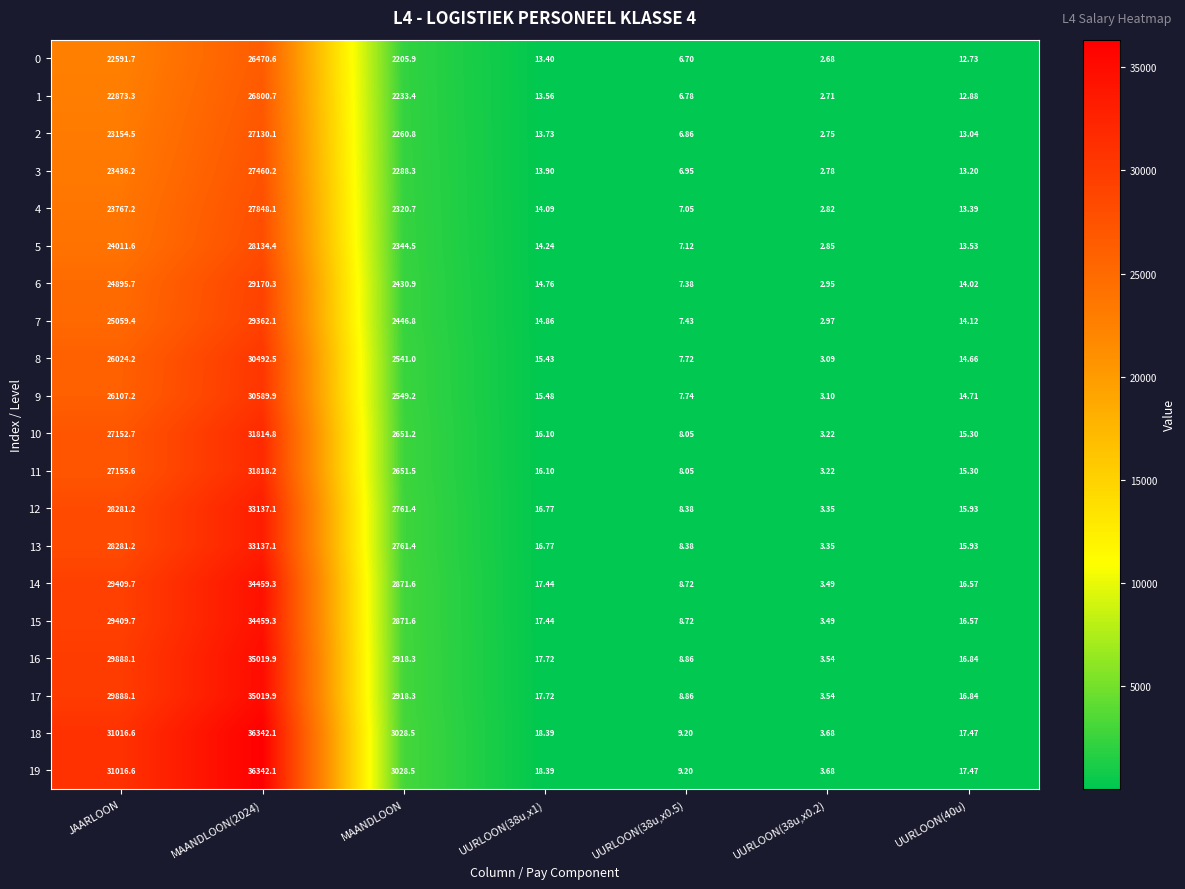

Is the value of 12 at JAARLOON greater than the value of 18 at UURLOON(40u)?

Yes